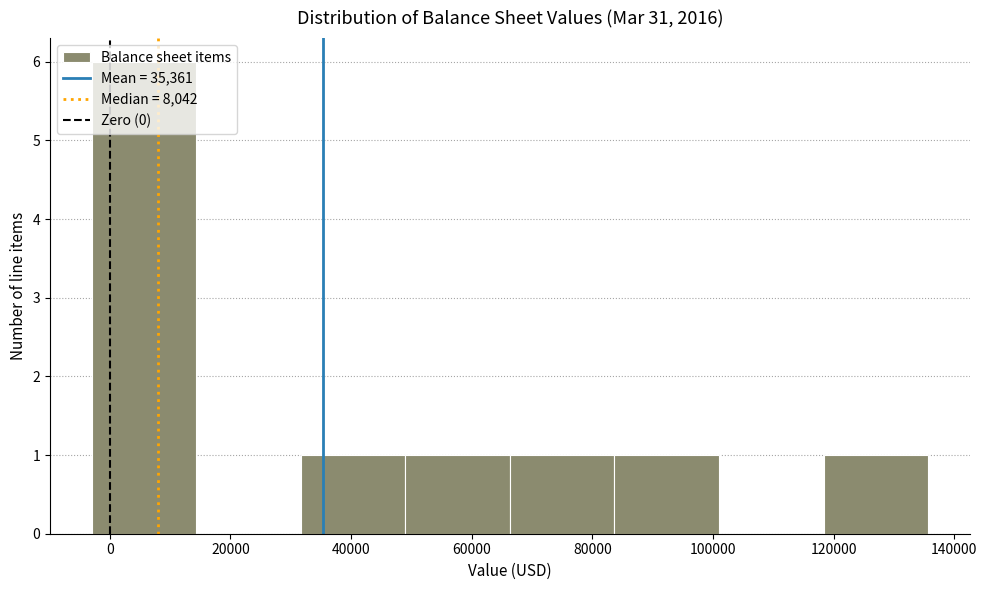

What is the height of the bar covering 32000 to 50000 on the x-axis? Neither the bar edges nor the heights are printed on the chart, so give them approximately, as read against the axes.

1